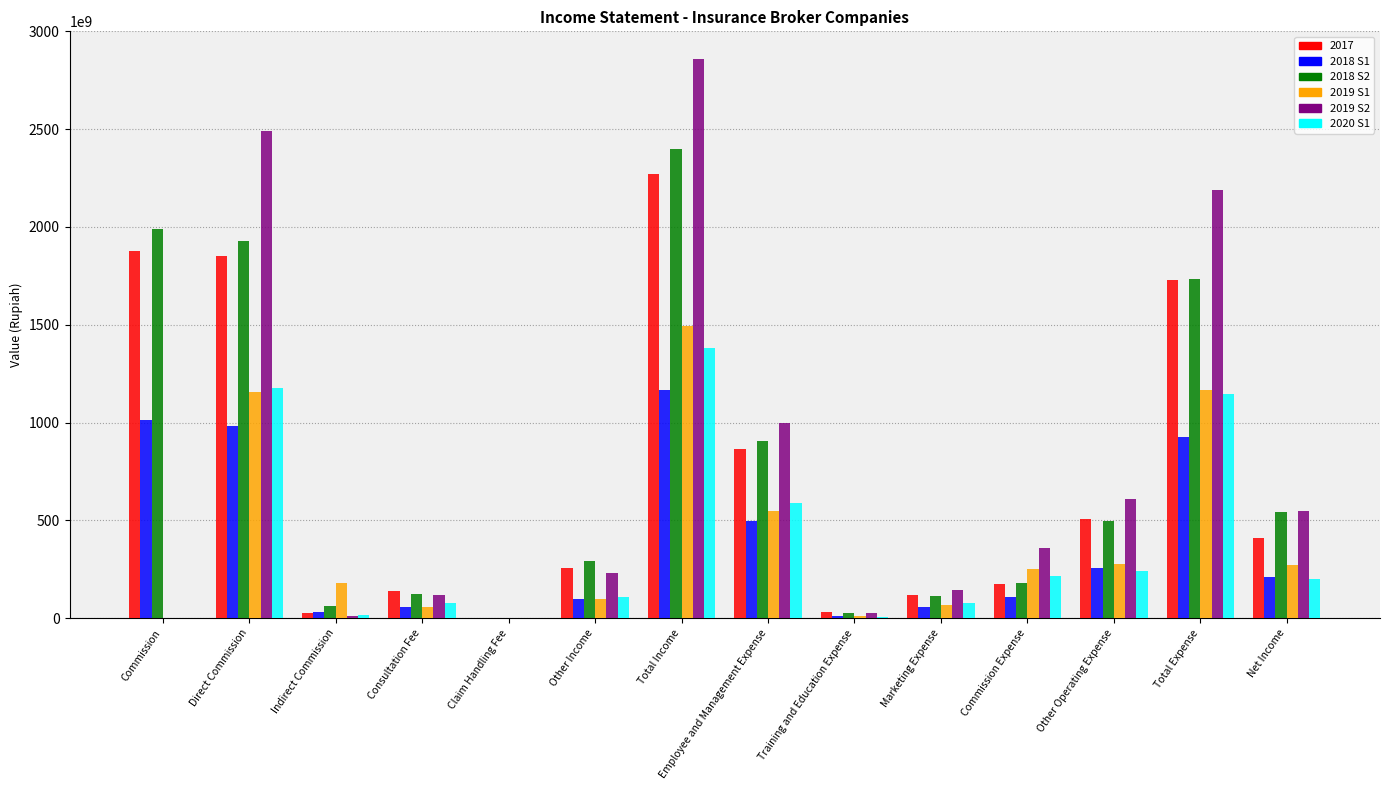

What are all the series names shown in the legend?

2017, 2018 S1, 2018 S2, 2019 S1, 2019 S2, 2020 S1